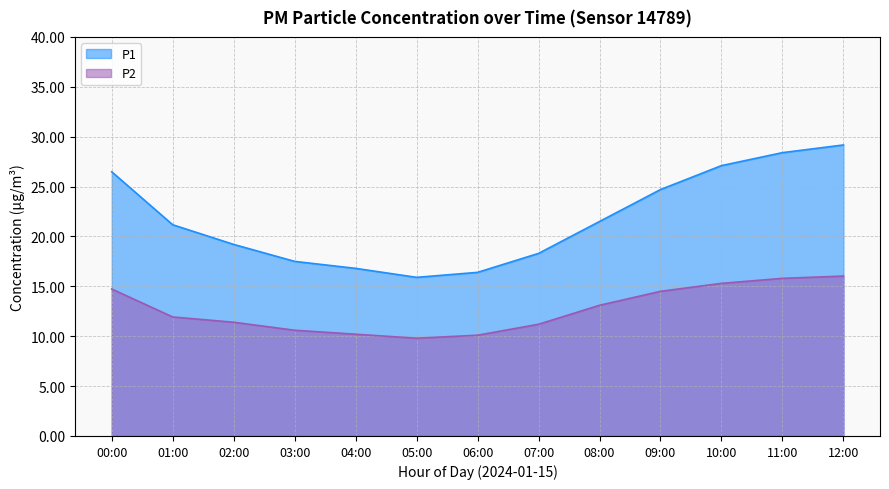

What position from the left is 03:00?

4